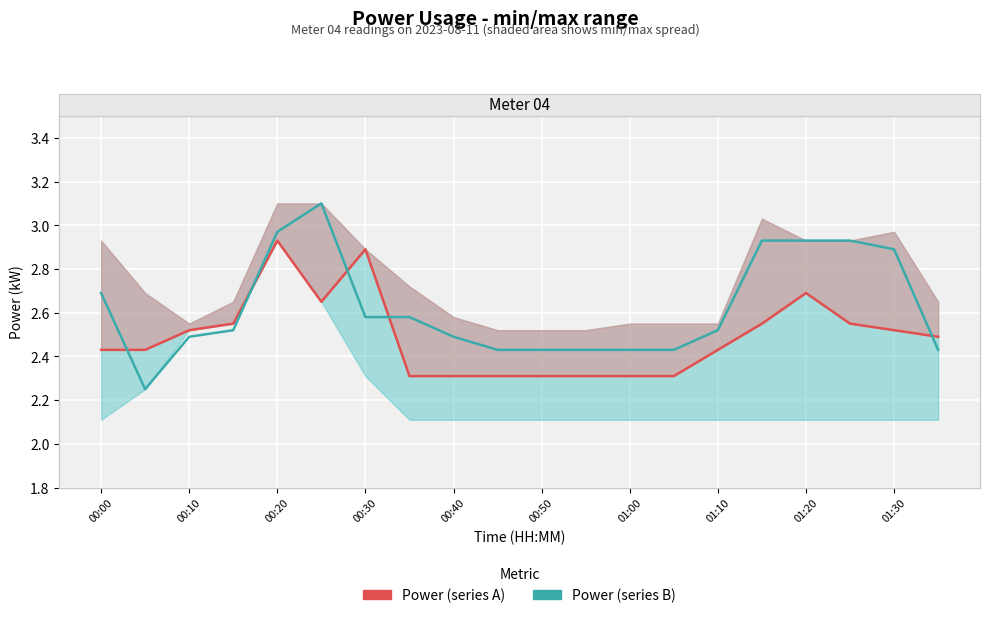

Reading right to left, extract all data points from this chart.

Power (series A): 2.5	2.5	2.5	2.7	2.5	2.4	2.3	2.3	2.3	2.3	2.3	2.3	2.3	2.9	2.6	2.9	2.5	2.5	2.4	2.4
Power (series B): 2.4	2.9	2.9	2.9	2.9	2.5	2.4	2.4	2.4	2.4	2.4	2.5	2.6	2.6	3.1	3.0	2.5	2.5	2.2	2.7